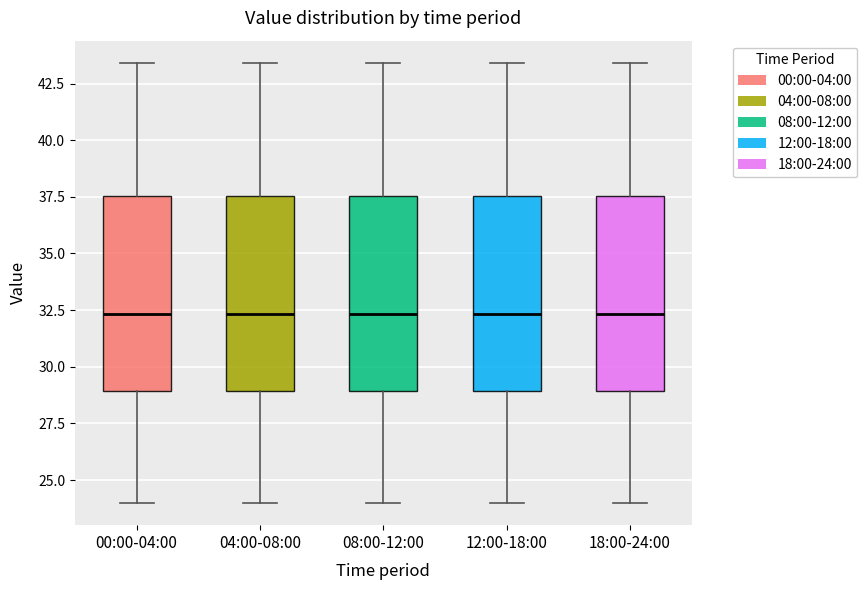

Reading left to right, transcribe this box plot: for each box, give where its median line is, the range the box spans, and where its two whiskers end, as read against the y-axis. The values are not printed on the chart, so give them approximately, as read against the axis.

00:00-04:00: median 32.5, box 29.0 to 37.5, whiskers 24.0 to 43.5
04:00-08:00: median 32.5, box 29.0 to 37.5, whiskers 24.0 to 43.5
08:00-12:00: median 32.5, box 29.0 to 37.5, whiskers 24.0 to 43.5
12:00-18:00: median 32.5, box 29.0 to 37.5, whiskers 24.0 to 43.5
18:00-24:00: median 32.5, box 29.0 to 37.5, whiskers 24.0 to 43.5